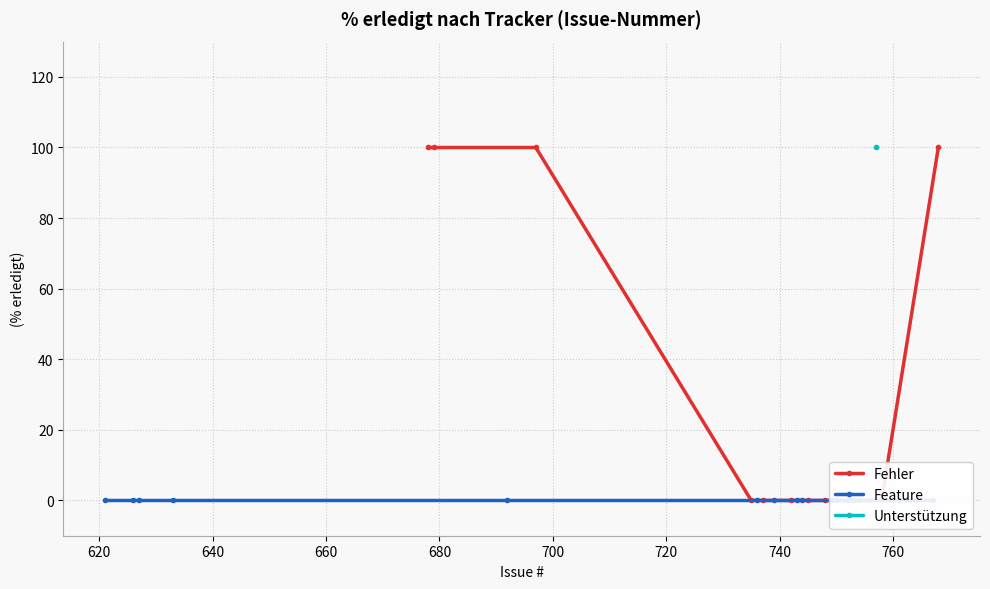

Between 621 and 692, which series saw the biggest shift?

Fehler